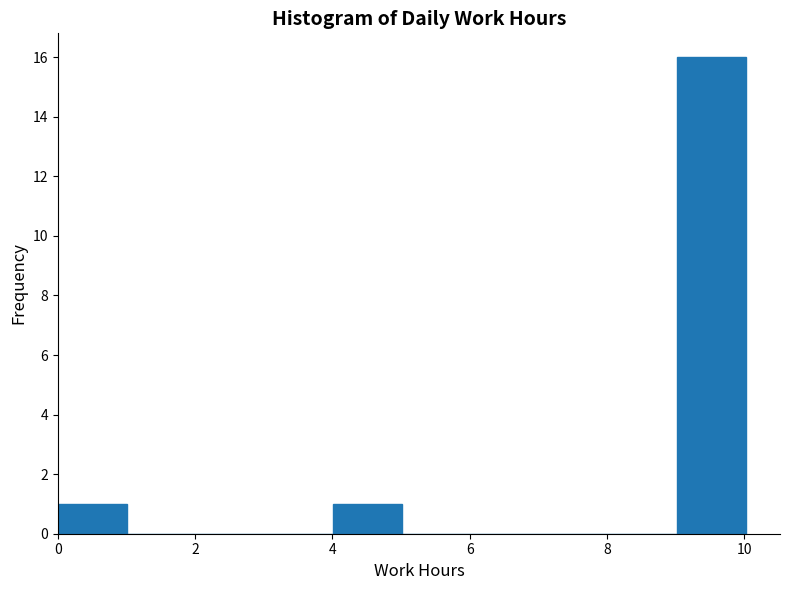

Reading left to right, list every bar in this chart as the range it spans on the x-axis followed by its height. Neither the bar edges nor the heights are printed on the chart, so give them approximately, as read against the axes.

0 to 1: 1
1 to 2: 0
2 to 3: 0
3 to 4: 0
4 to 5: 1
5 to 6: 0
6 to 7: 0
7 to 8: 0
8 to 9: 0
9 to 10: 16